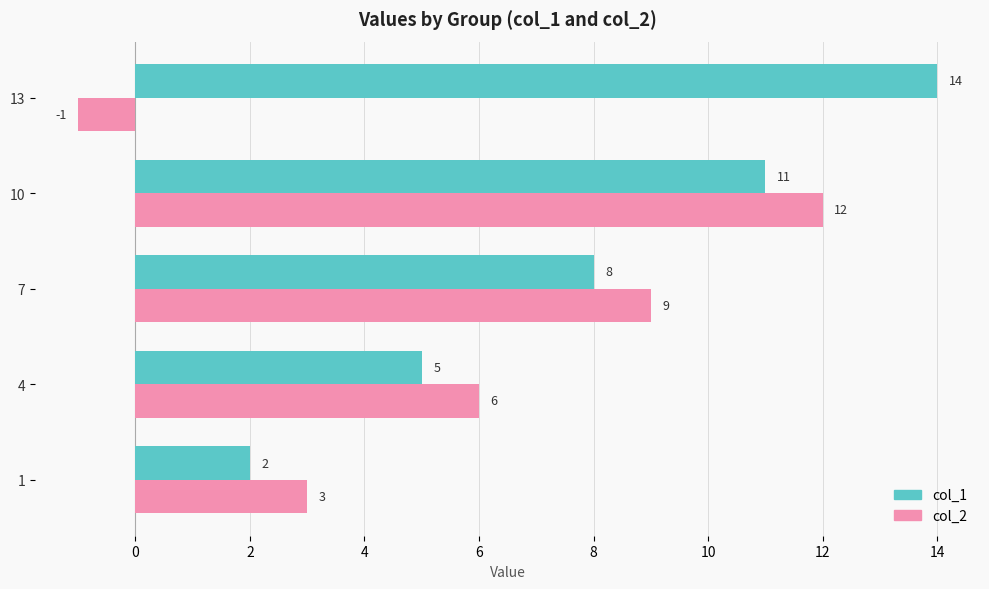

What are all the series names shown in the legend?

col_1, col_2